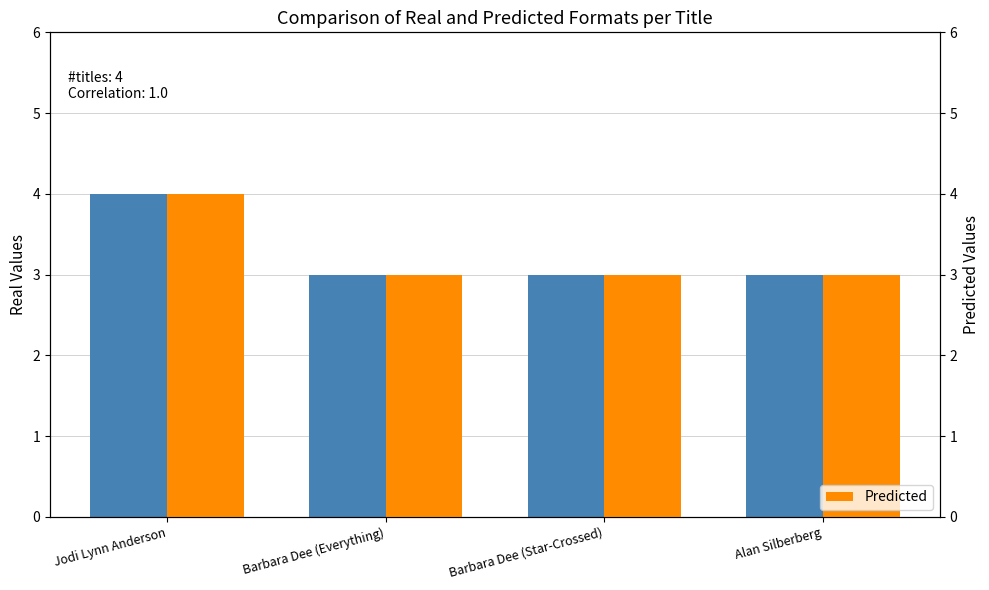

Is the value of Real at Barbara Dee (Everything) greater than the value of Predicted at Jodi Lynn Anderson?

No